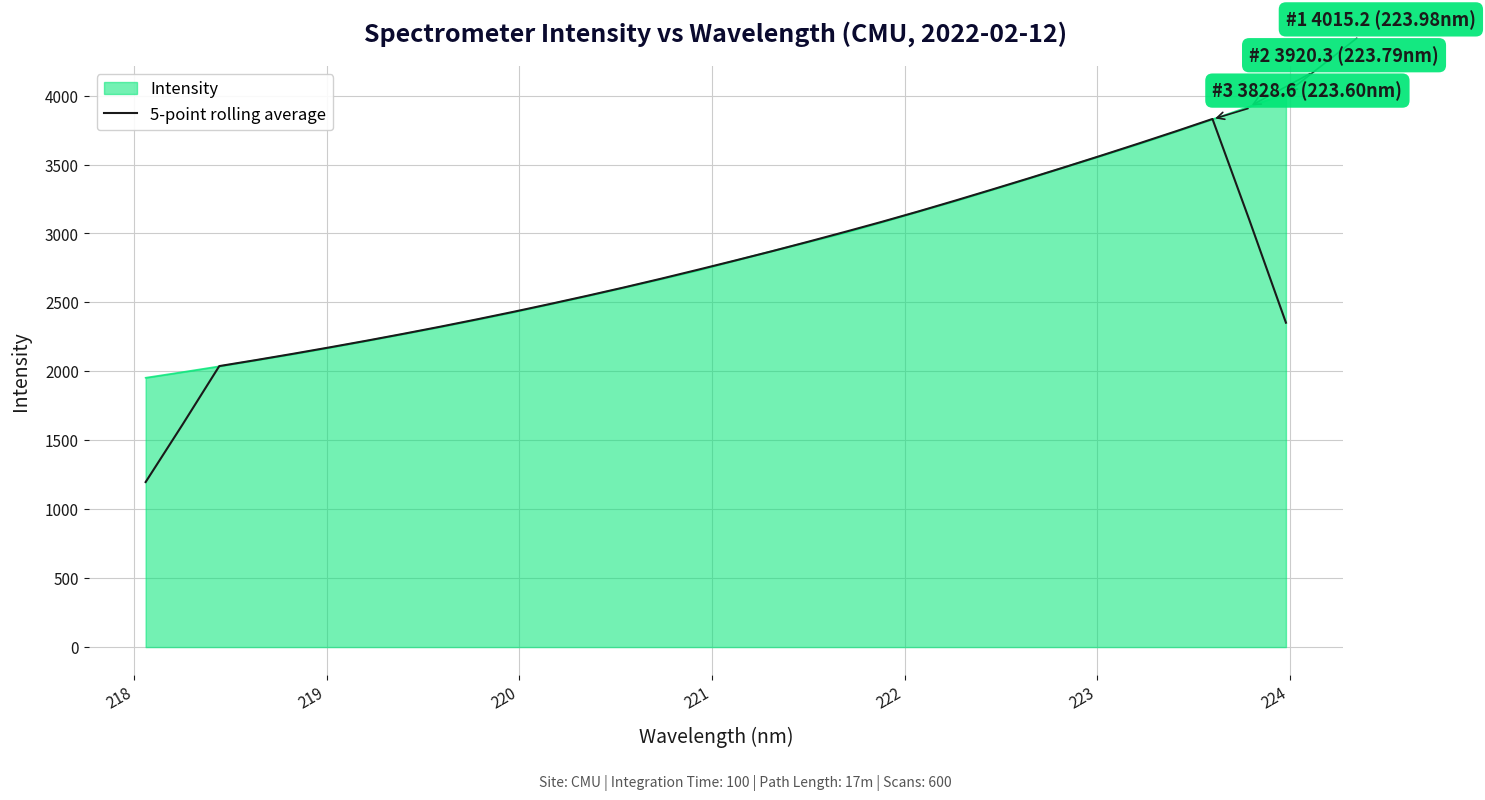

Which series has the largest range (max minus min)?

5-point rolling average